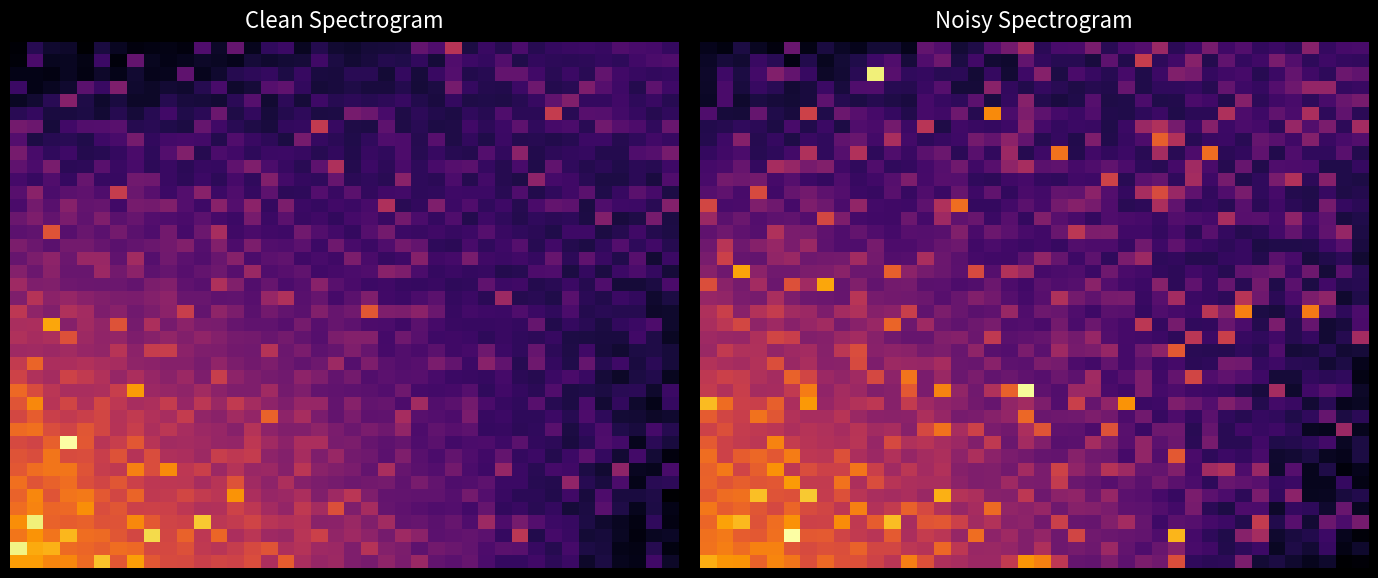

What is the total value across all series at 8?

2006.9